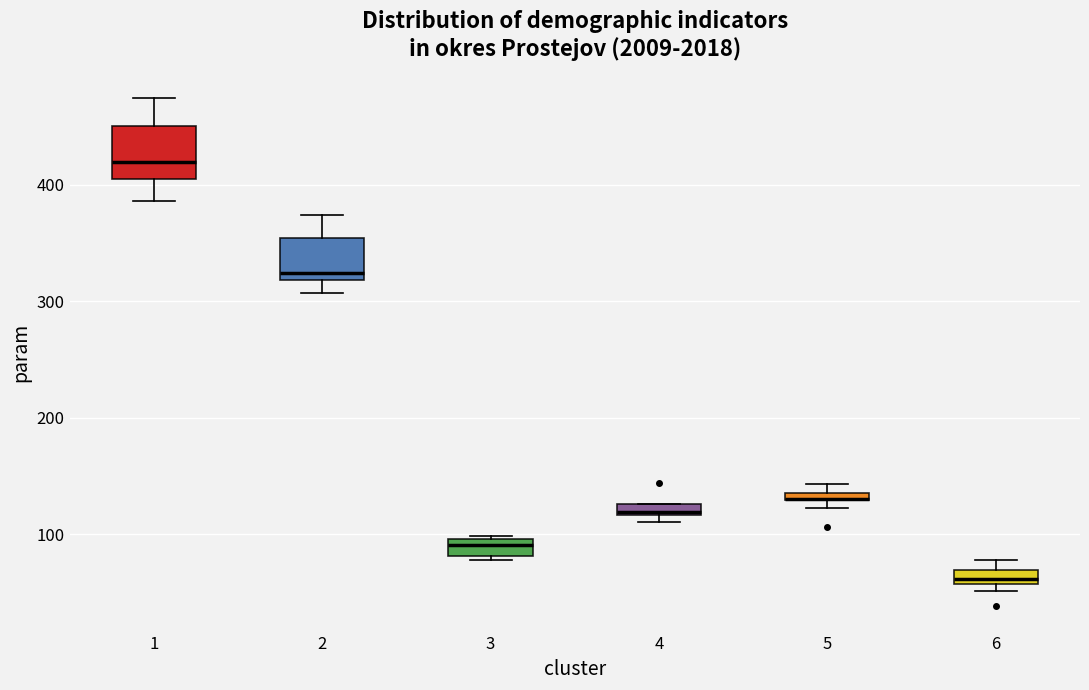

Where is the upper edge of the box at x = 2 on the y-axis? The values are not printed on the chart, so give them approximately, as read against the axis.

350